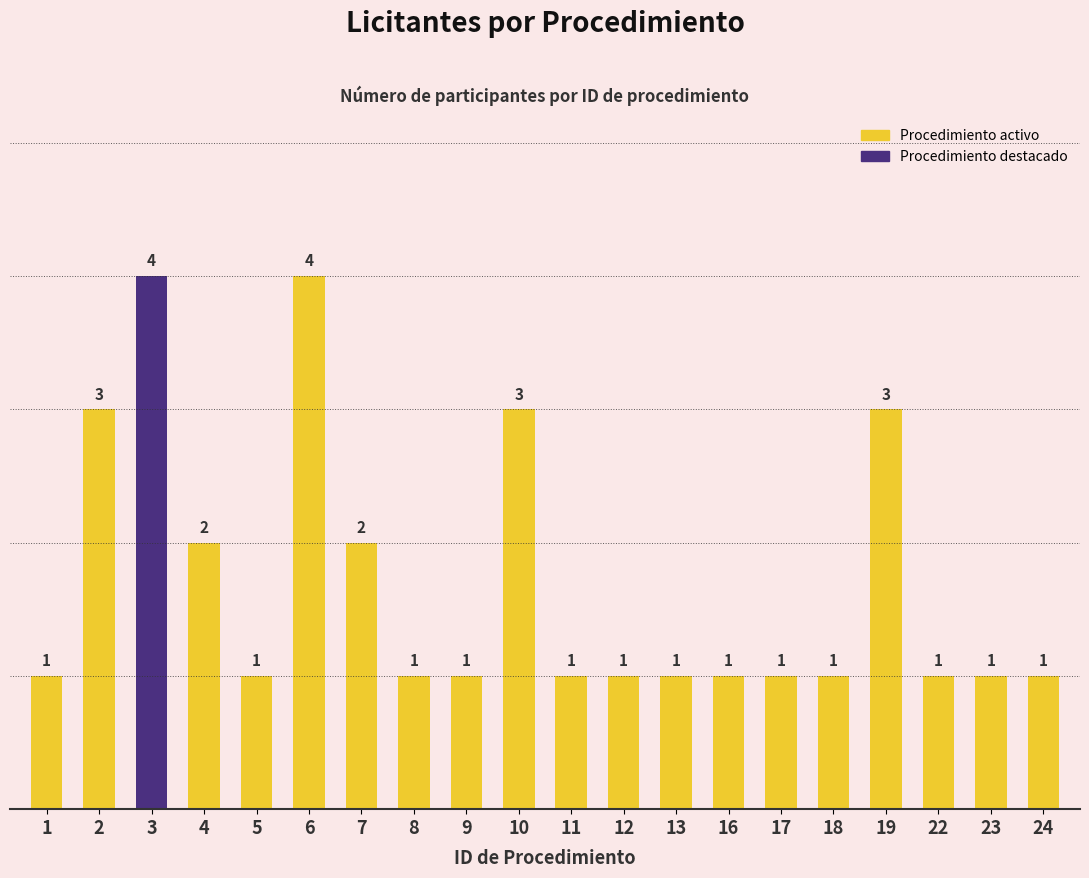

What is the value of the 6th bar from the left?

4